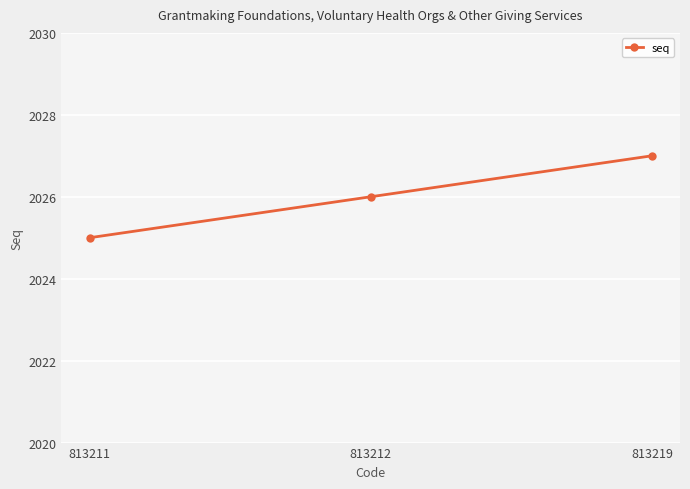

Count the number of categories in the chart.

3